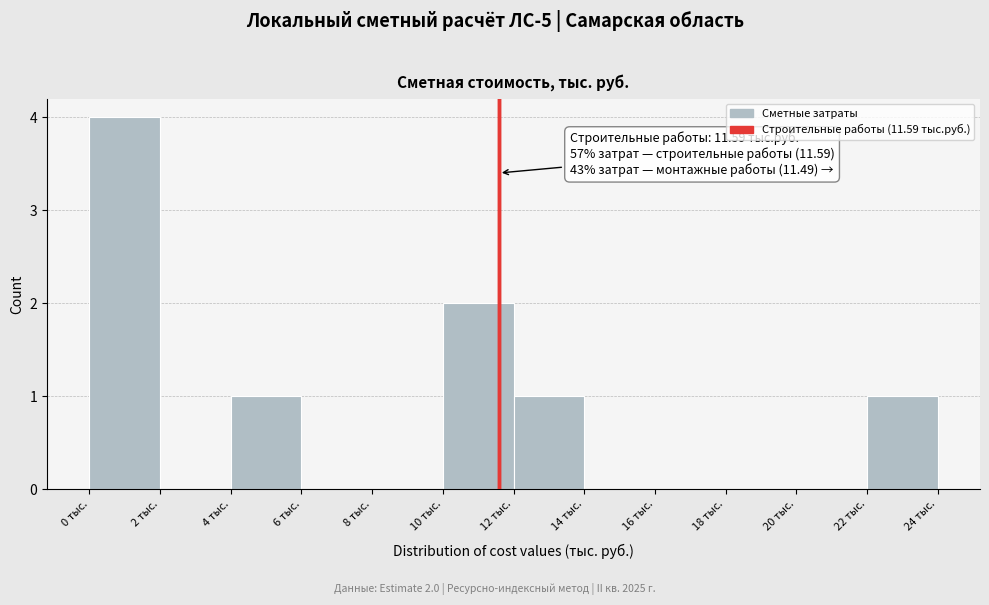

Over which range of the x-axis is the bar tallest?

0 to 2